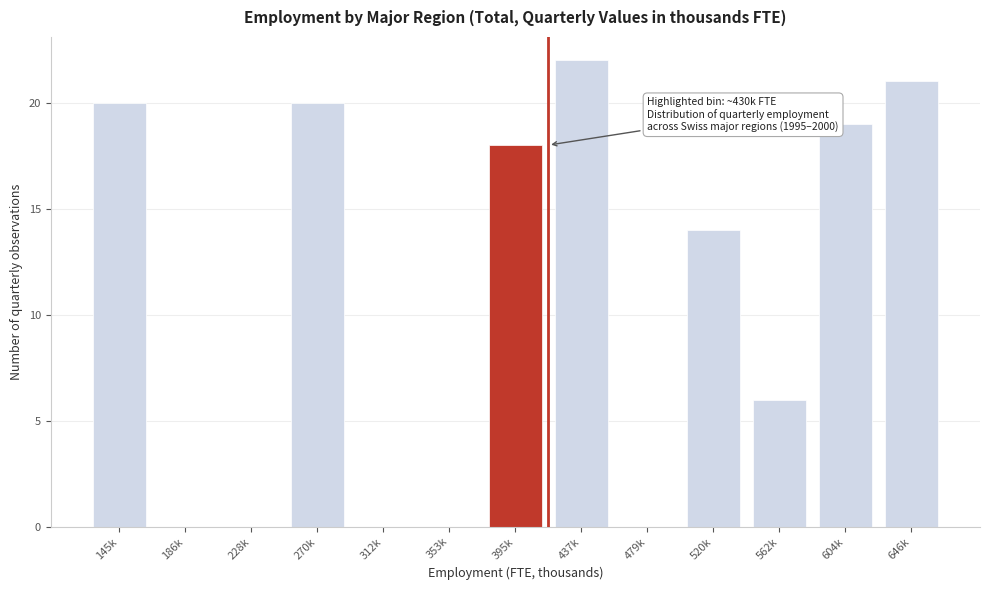

Reading right to left, list all the values displayed in this chart.

646k=21	604k=19	562k=6	520k=14	479k=0	437k=22	395k=18	353k=0	312k=0	270k=20	228k=0	186k=0	145k=20